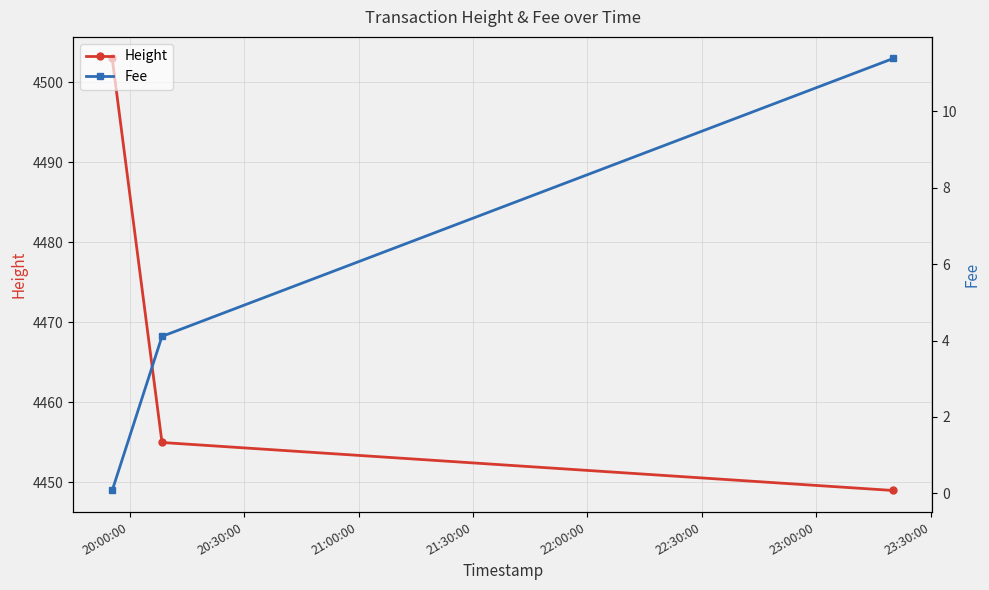

How many data points in Height are above 4455?

1